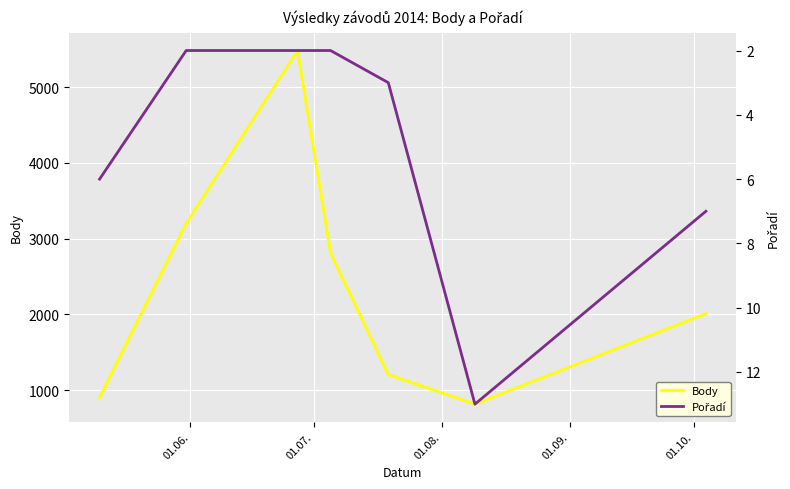

What is the maximum value for Body?

5483